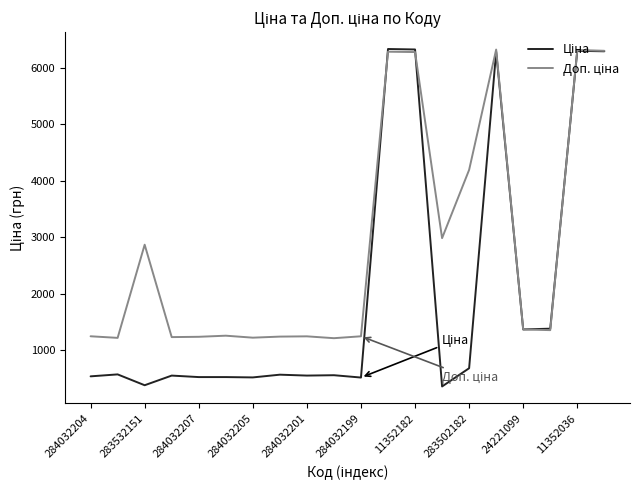

How many lines are shown in the chart?

2